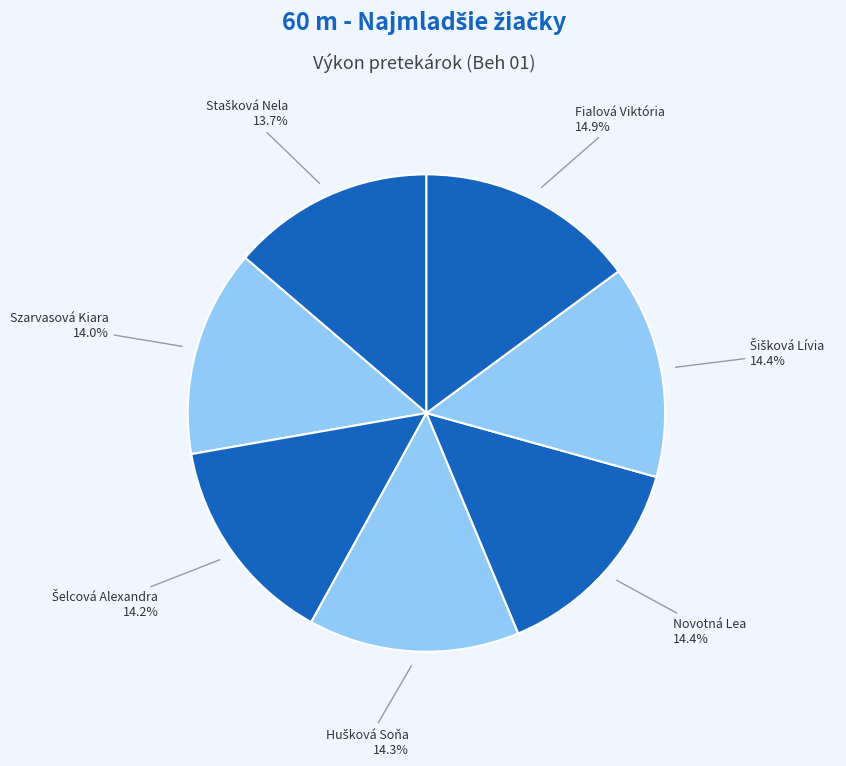

How many segments does this pie chart have?

7